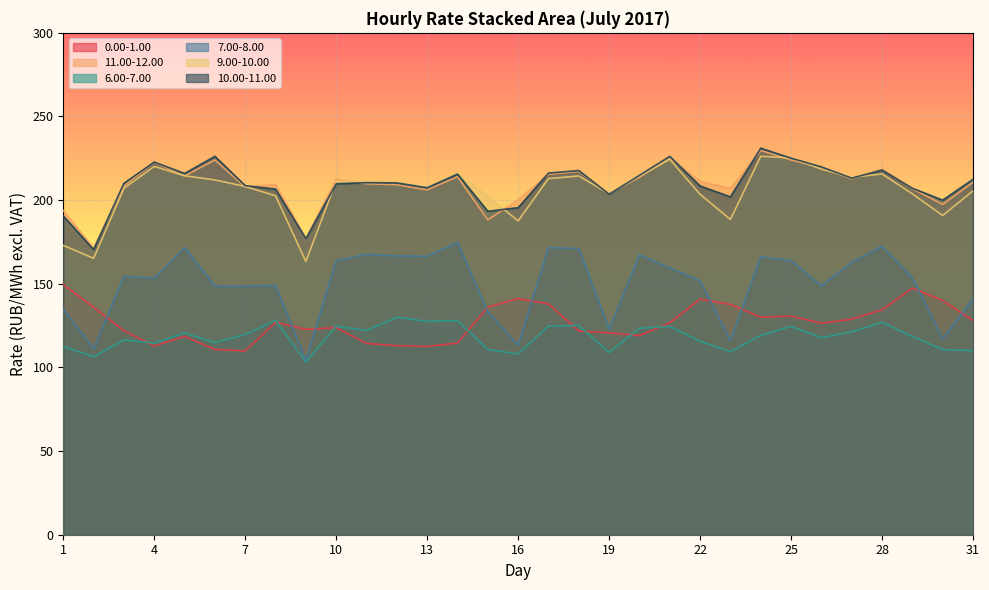

What is the sum of the 0.00-1.00 values at 21 and 14?

241.3